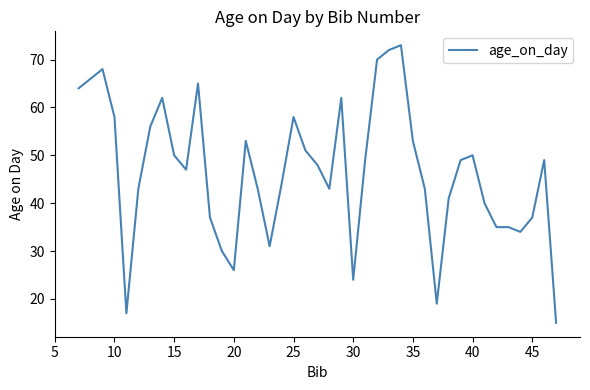

How many lines are shown in the chart?

1